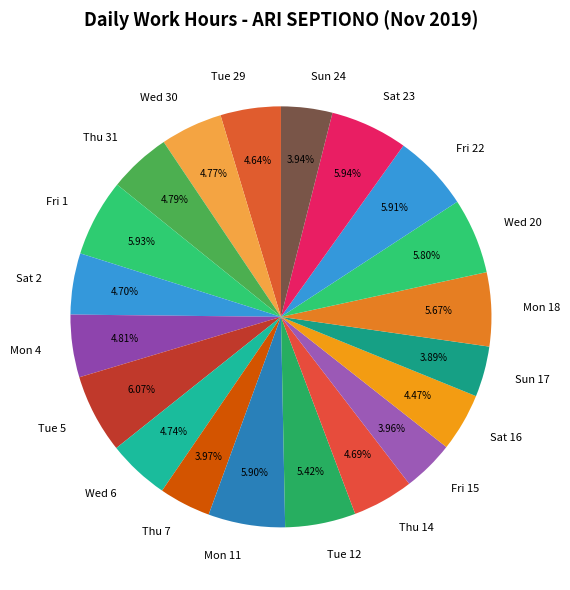

To the nearest percent, what percentage of the pie is Tue 29?

5%